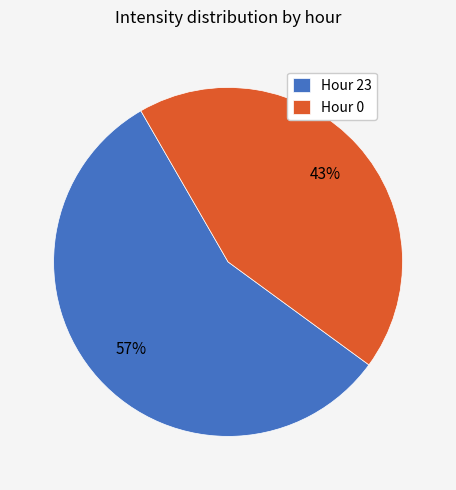

Between Hour 0 and Hour 23, which is larger?

Hour 23